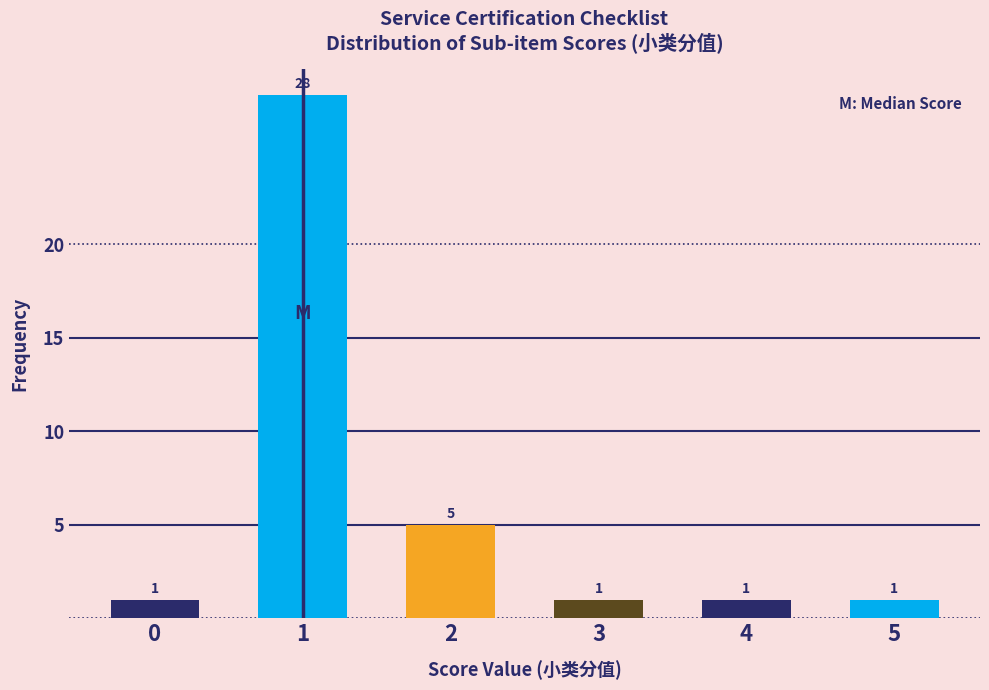

Reading right to left, transcribe all the data shown in this chart.

5=1	4=1	3=1	2=5	1=28	0=1